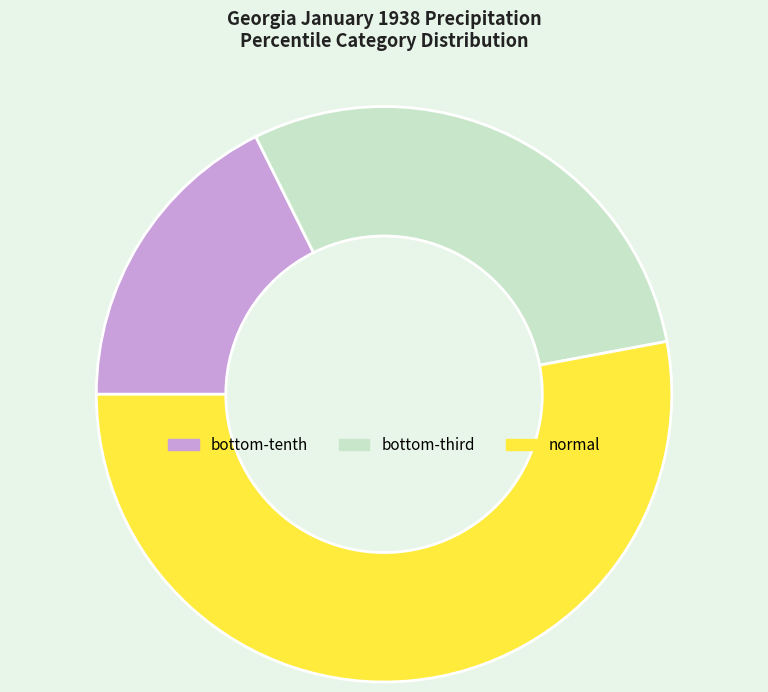

The normal slice represents 61% of the pie. True or false?

False